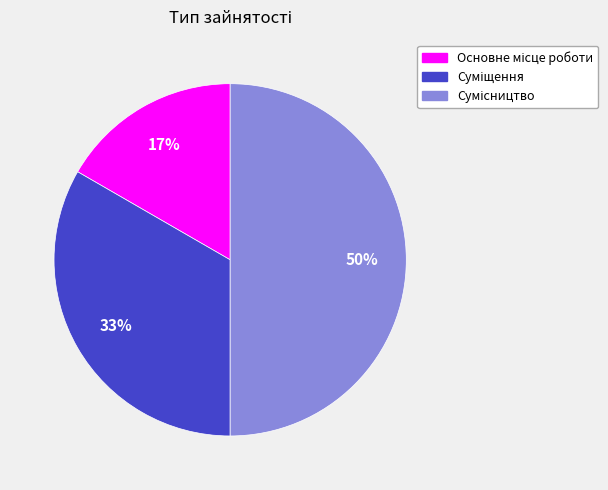

To the nearest percent, what is the difference between the largest and smallest slice percentages?

33%